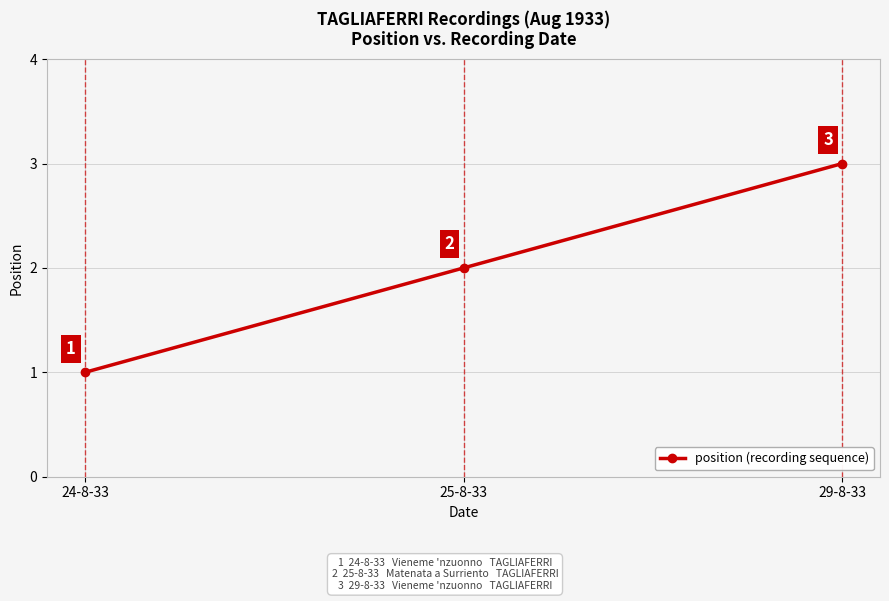

What value does the data have at 25-8-33?

2